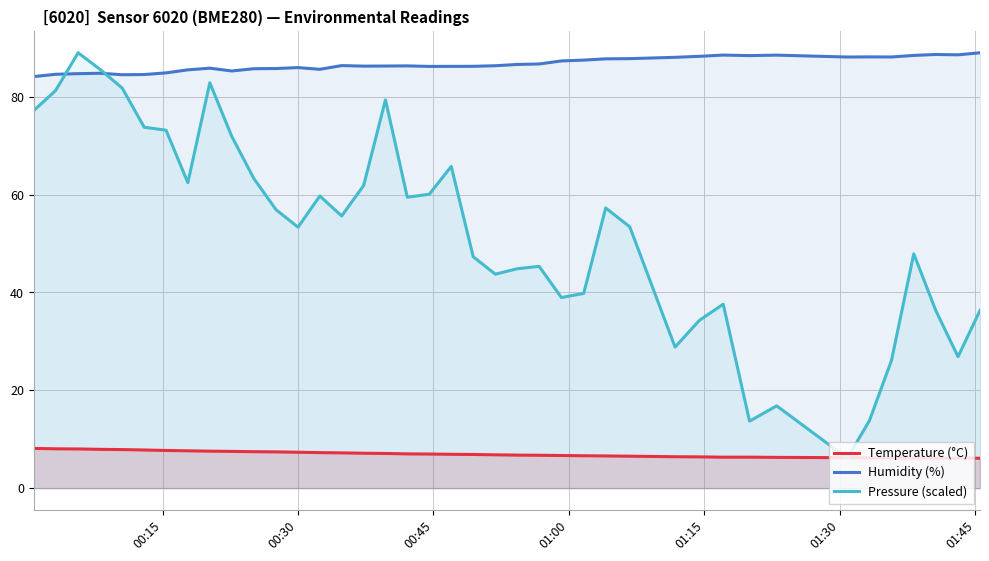

What is the greatest value displayed?

89.0